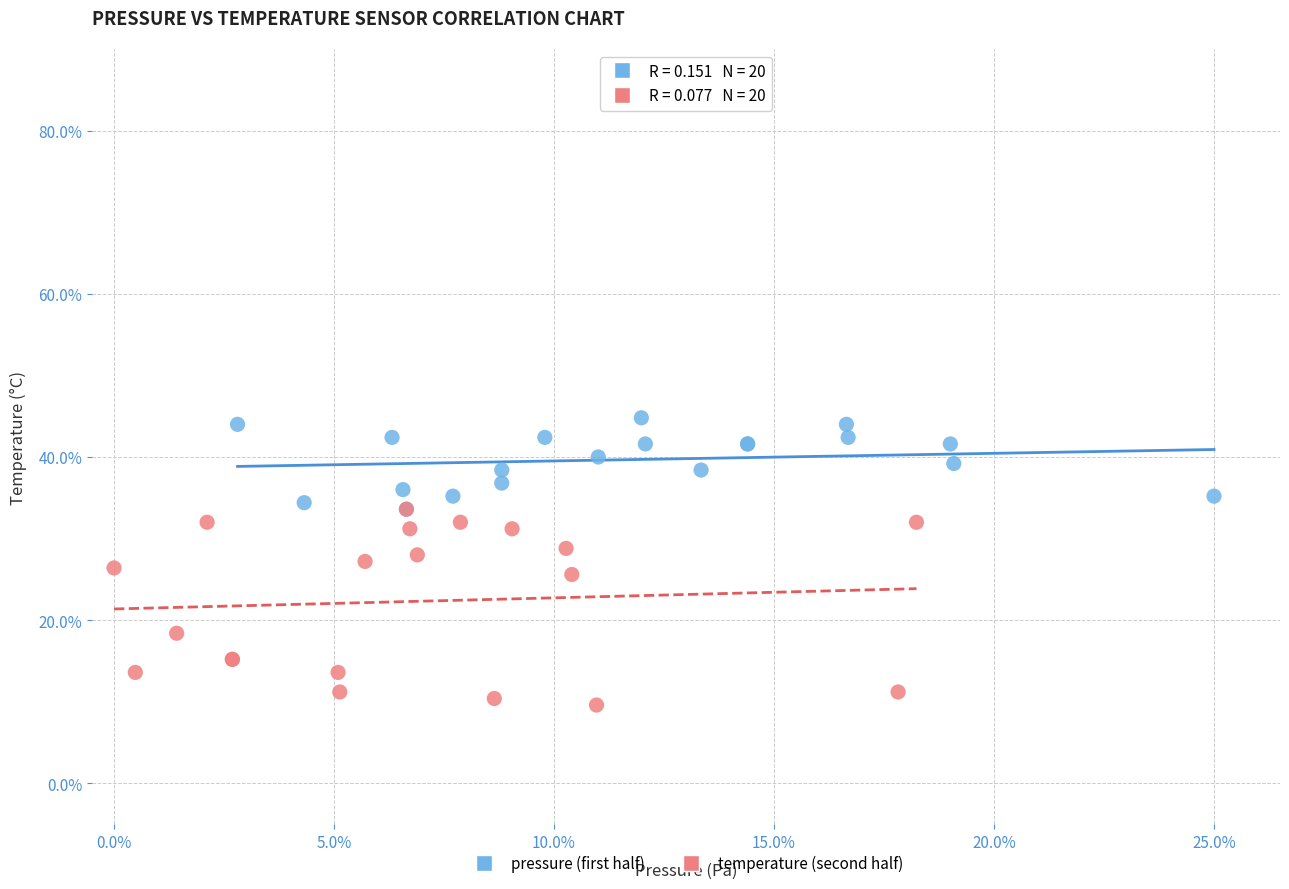

Which series reaches the minimum Y coordinate?

temperature (second half)